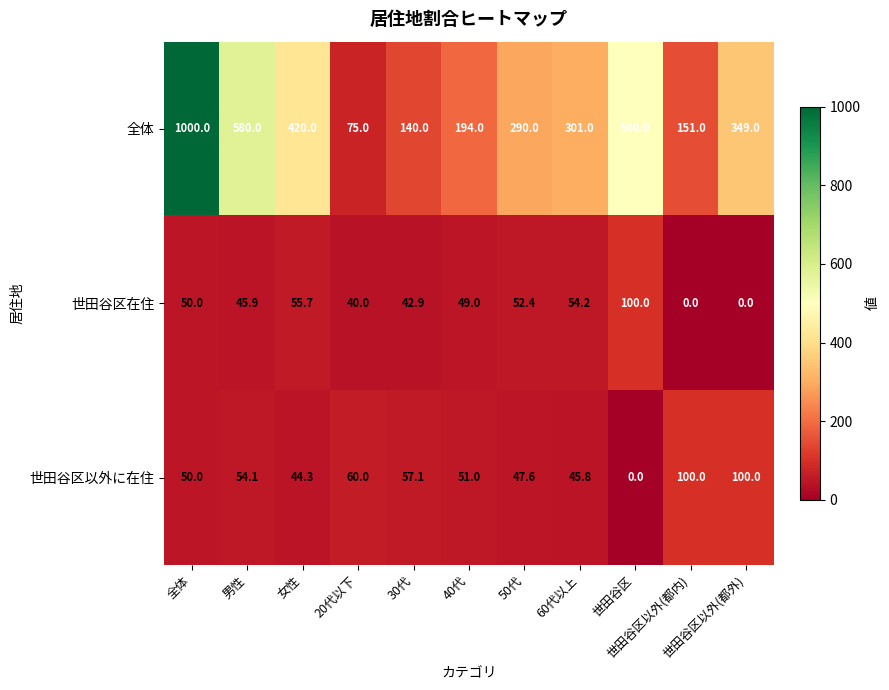

What is the greatest value displayed?

1000.0